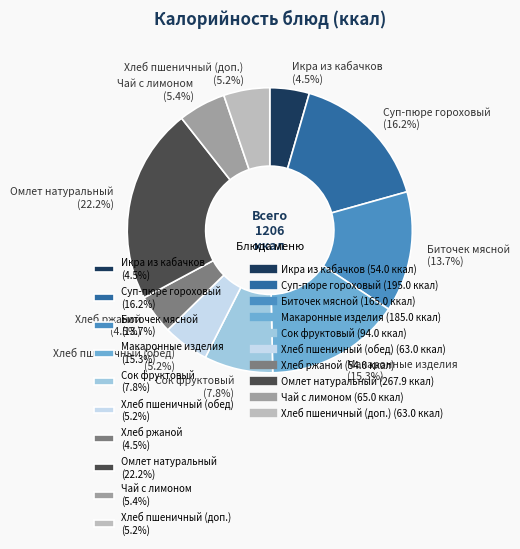

How many segments does this pie chart have?

10